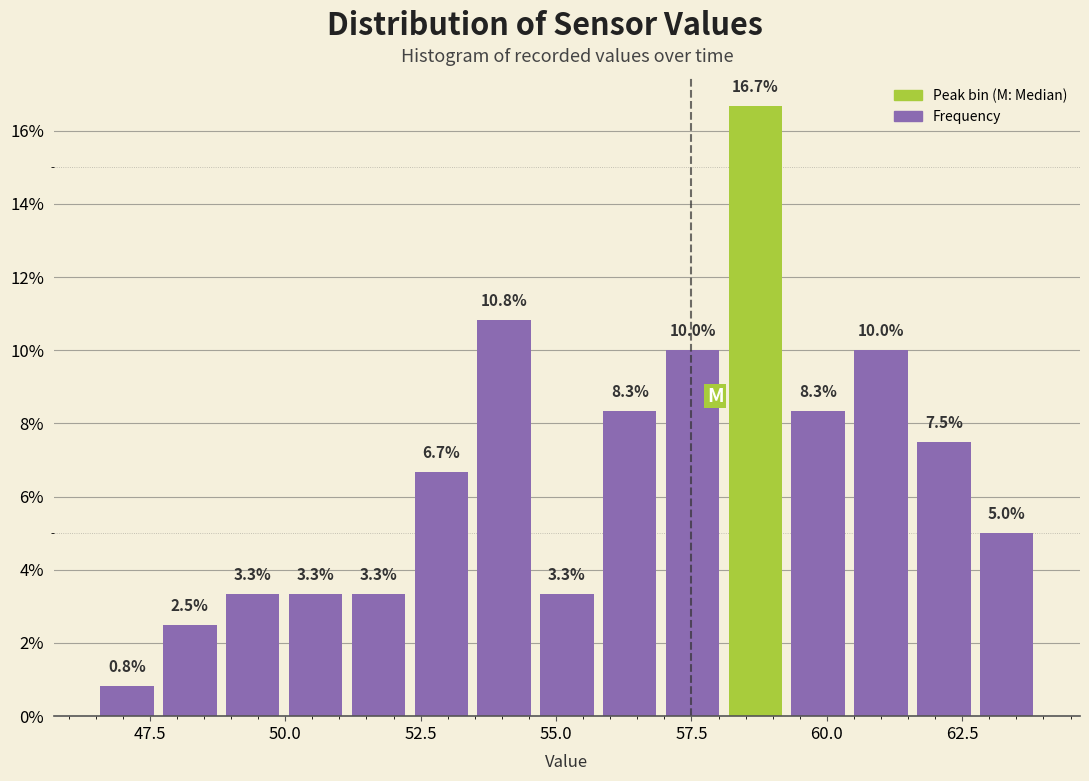

Read against the x-axis, roughly where is the centre of the tallest bar?

58.5